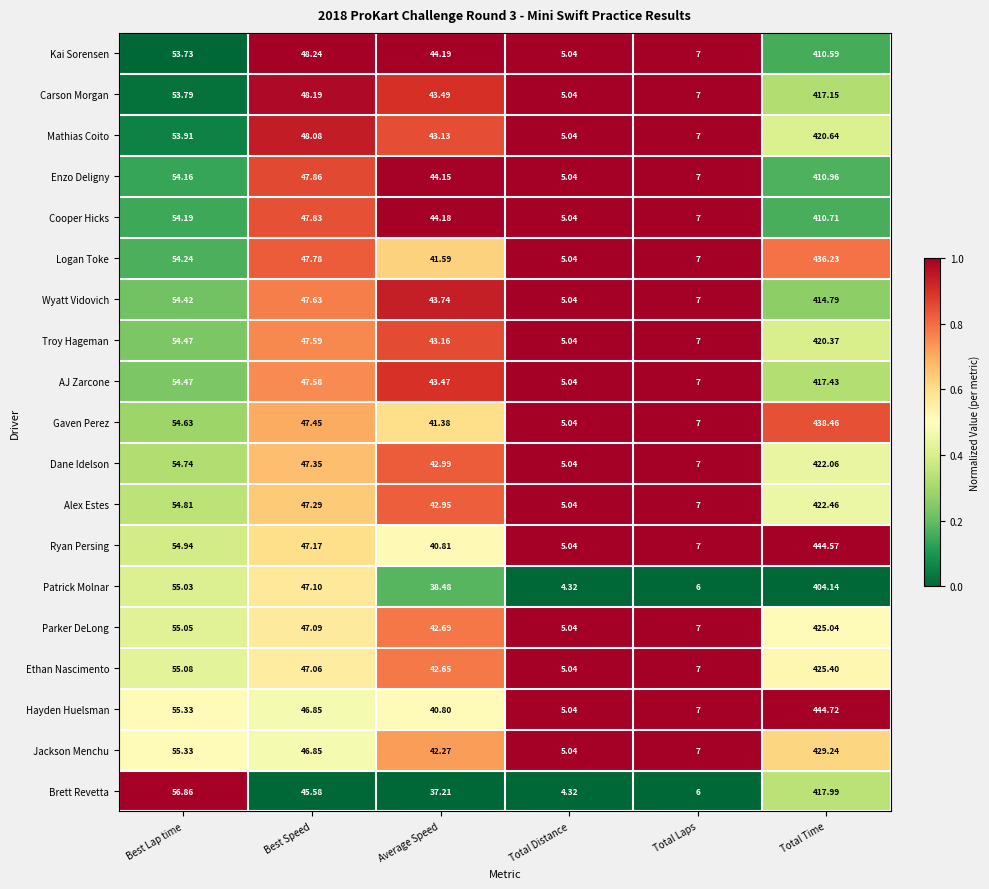

List the series in order of their peak value, highest first.

Hayden Huelsman, Ryan Persing, Gaven Perez, Logan Toke, Jackson Menchu, Ethan Nascimento, Parker DeLong, Alex Estes, Dane Idelson, Mathias Coito, Troy Hageman, Brett Revetta, AJ Zarcone, Carson Morgan, Wyatt Vidovich, Enzo Deligny, Cooper Hicks, Kai Sorensen, Patrick Molnar